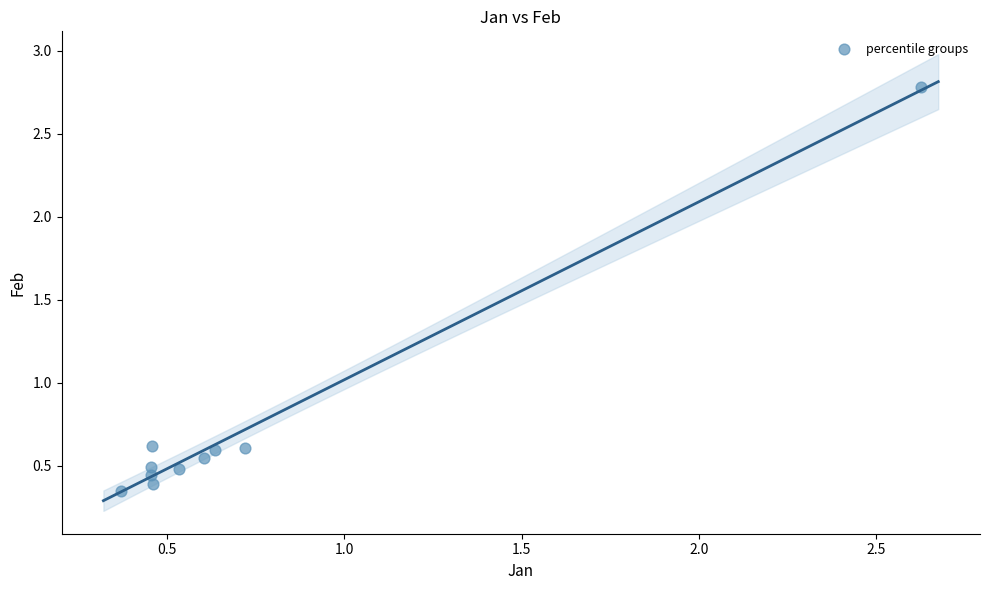

What is the range of X values (max minus min)?

2.3